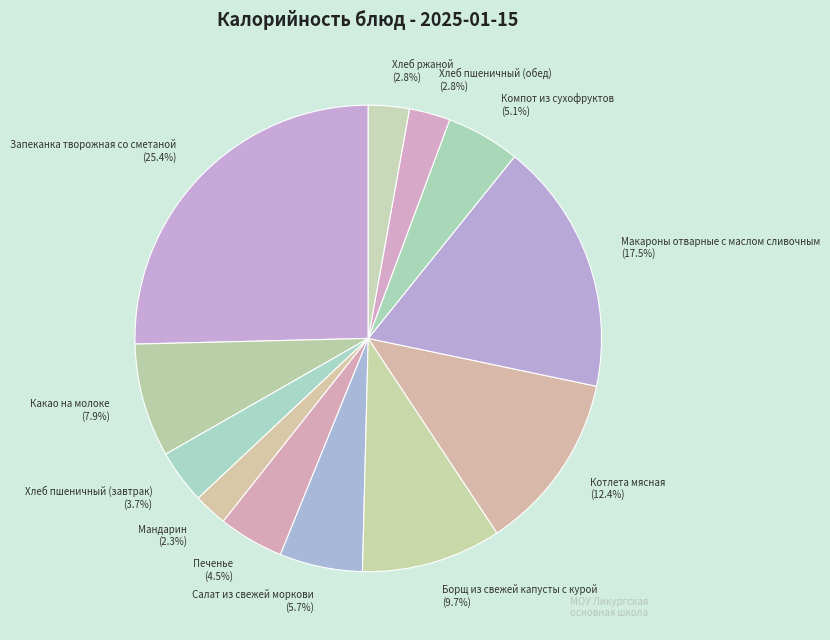

Which category has the biggest portion of the pie?

Запеканка творожная со сметаной